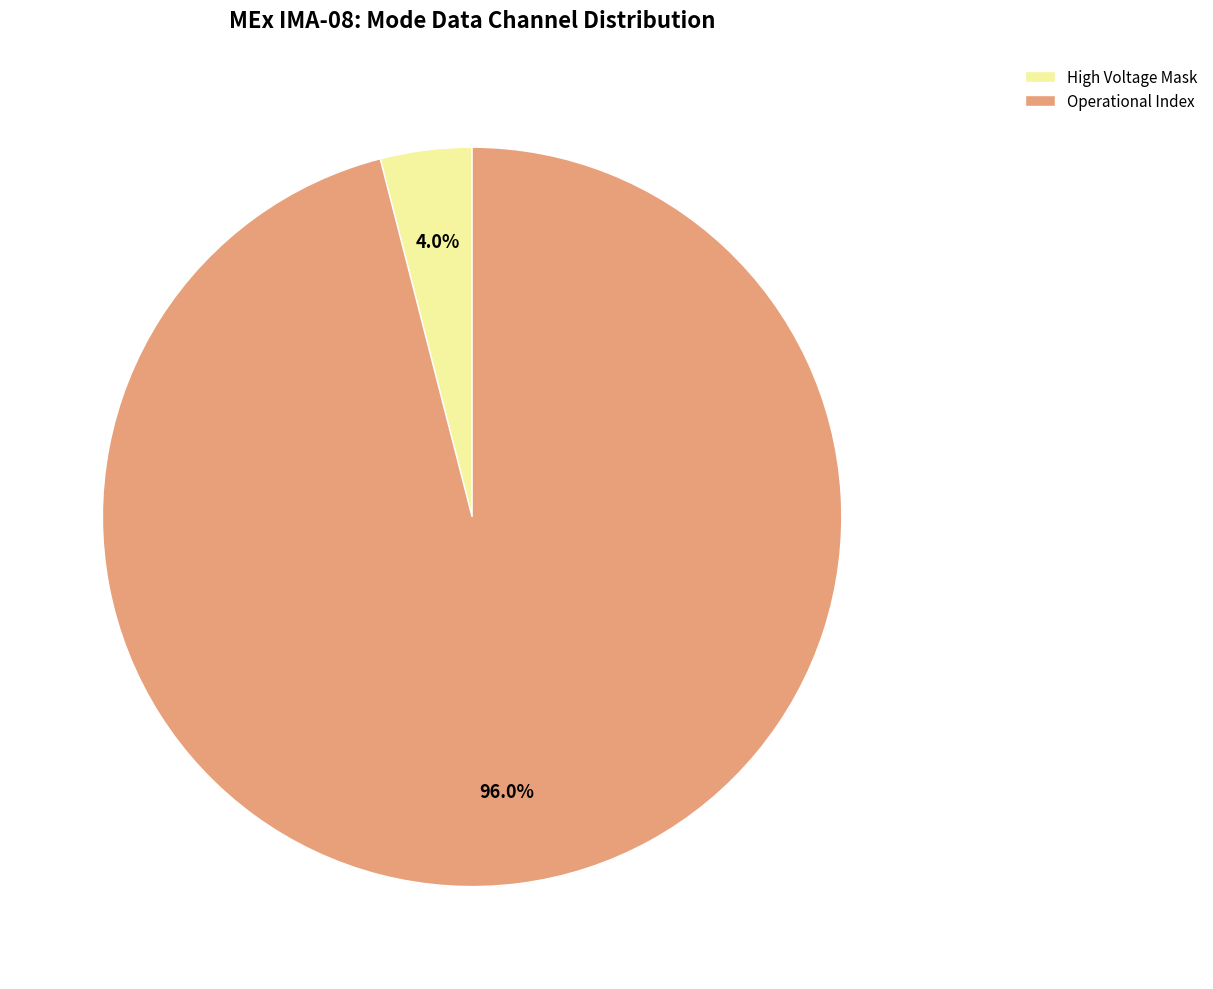

How much of the chart is everything except Operational Index?

4.0%